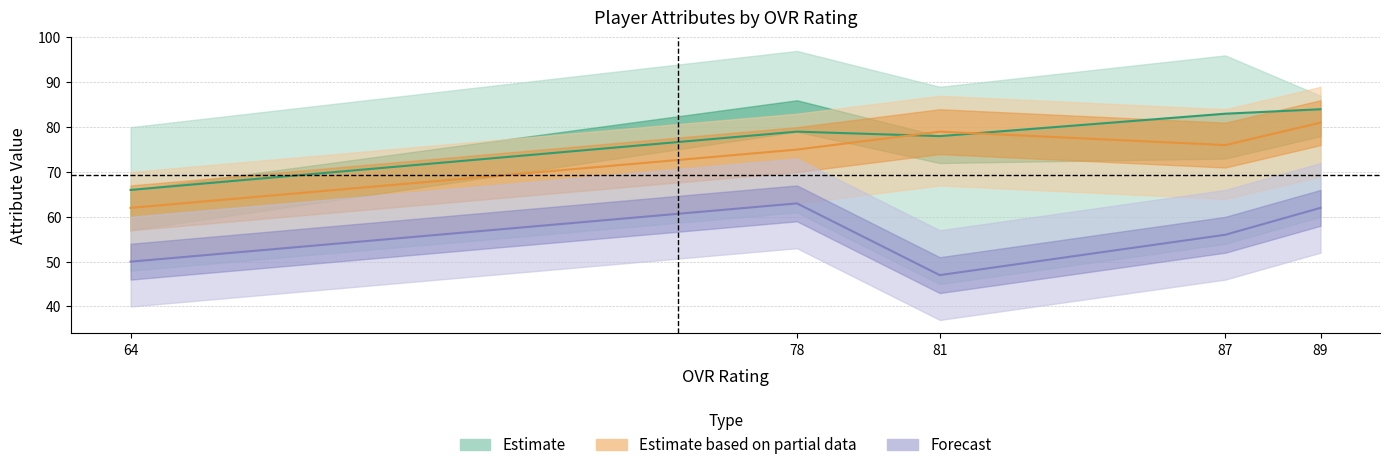

Reading left to right, transcribe all the data shown in this chart.

ovr_raw: 89=84	87=83	81=78	78=79	64=66
speed: 89=62	87=56	81=47	78=63	64=50
jumping: 89=81	87=76	81=79	78=75	64=62